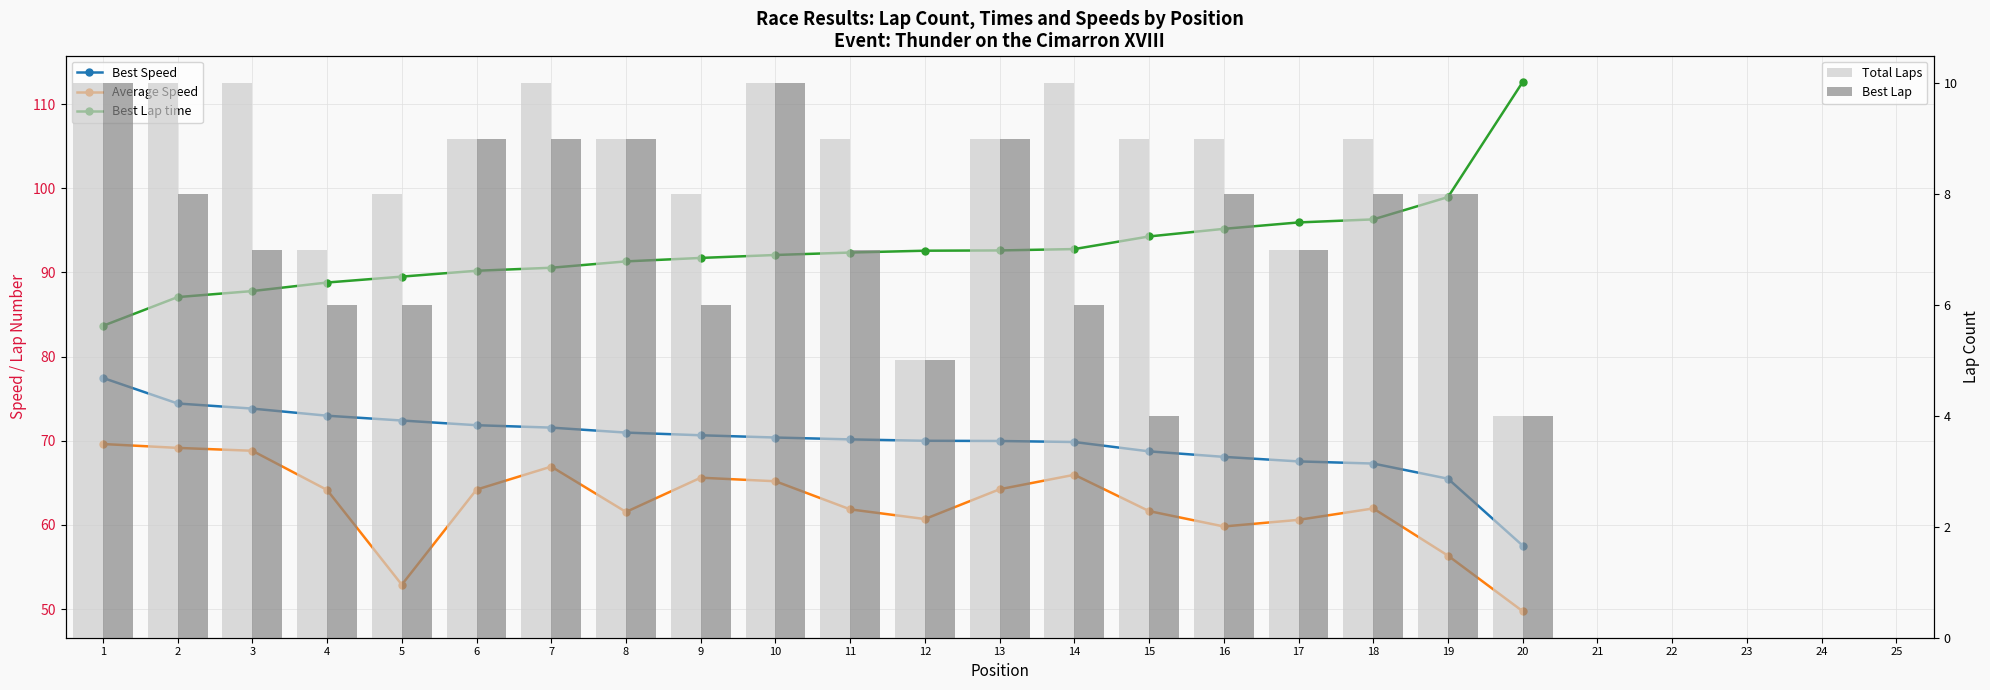

Read the Total Laps value at 19.

8.0